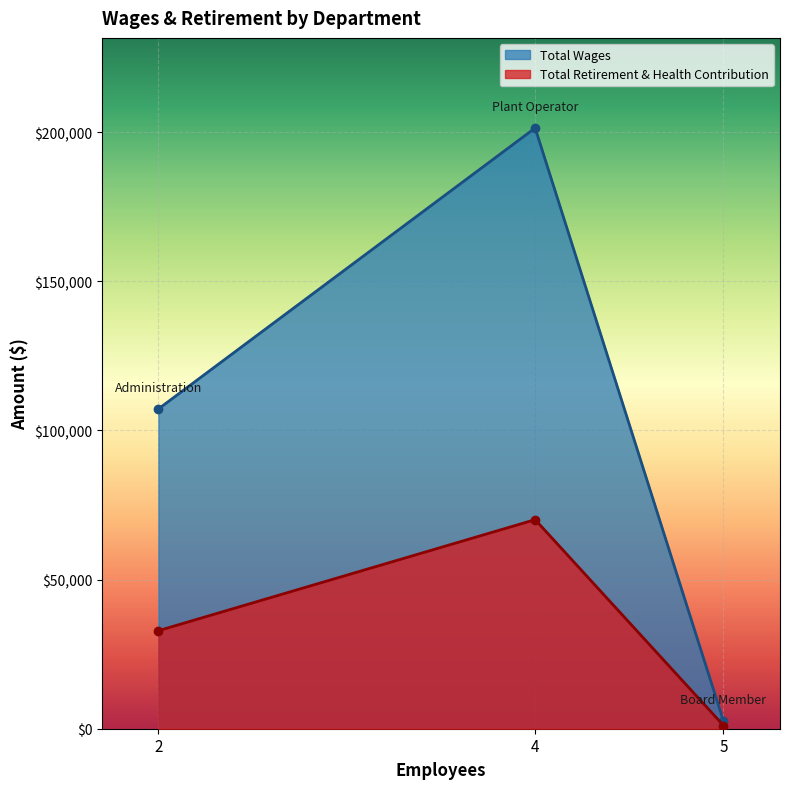

Between Plant Operator and Board Member, which series saw the biggest shift?

Total Wages